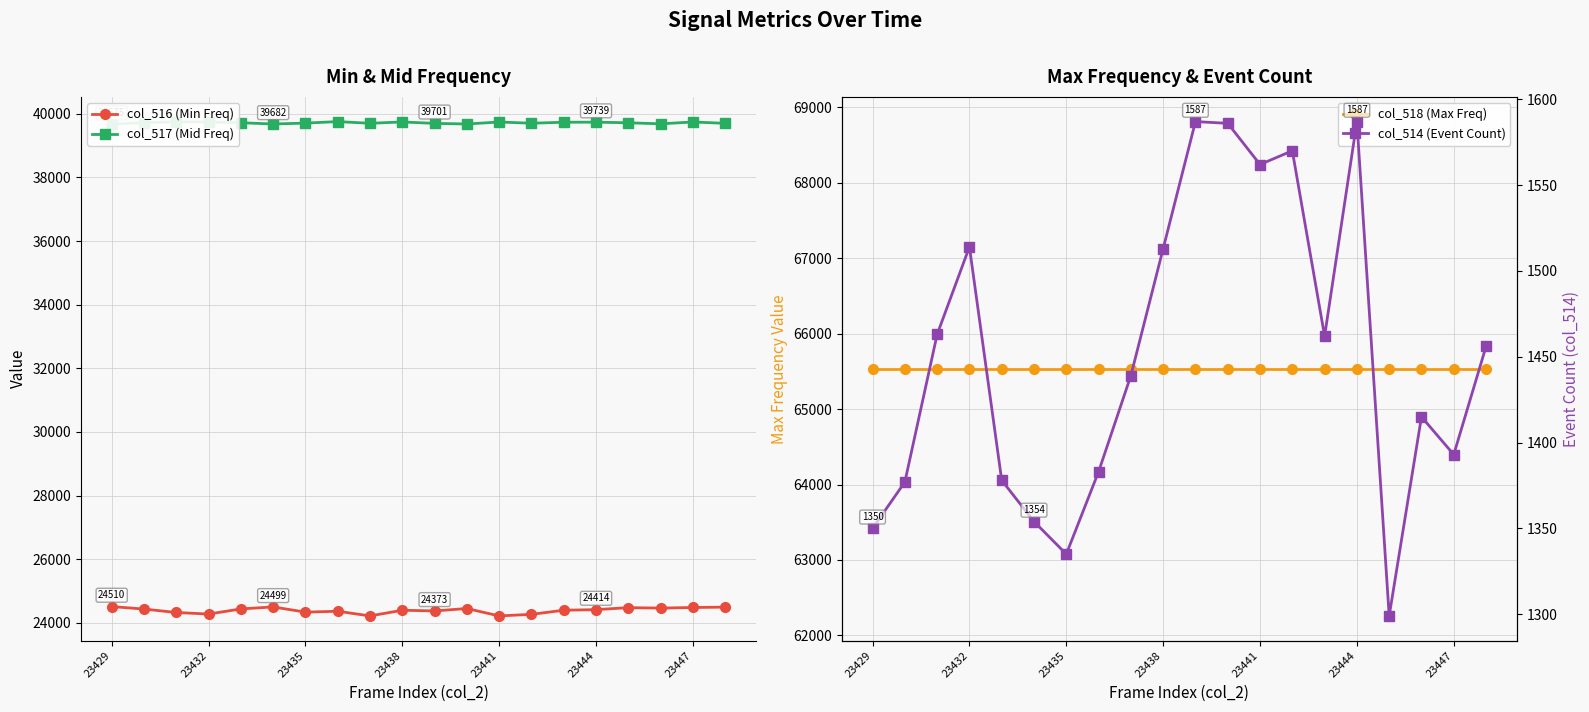

True or false: col_516 (Min Freq) has more than 2 points higher than both neighbors.

True